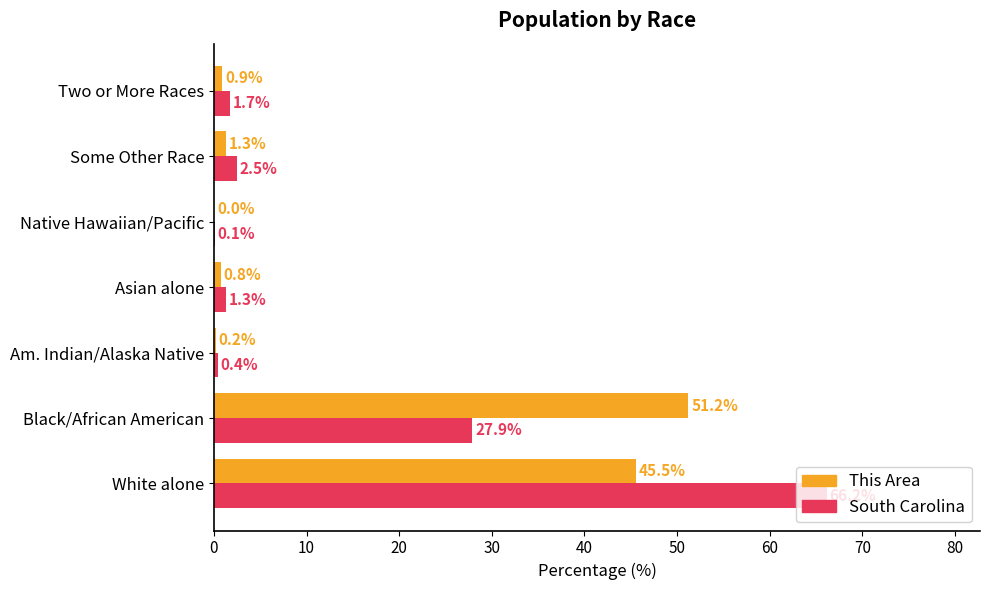

Where is This Area nearest to the value 25?

White alone